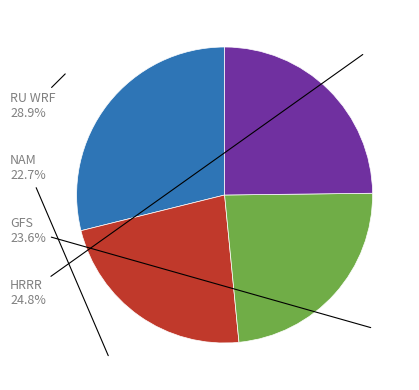

Do HRRR and RU WRF together represent more than half of the pie?

Yes